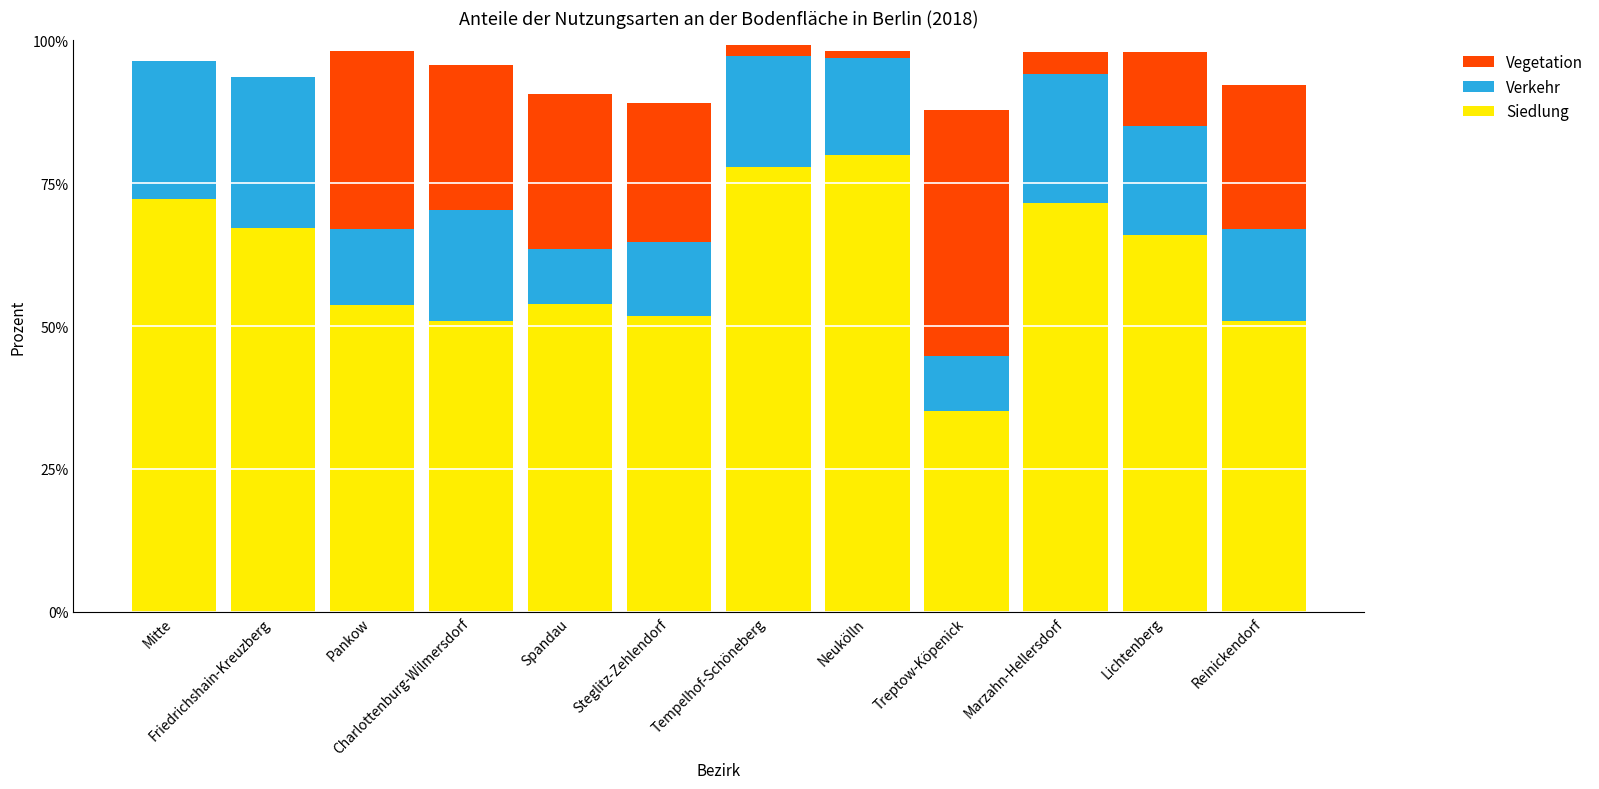

What is the sum of all Siedlung values?

730.8